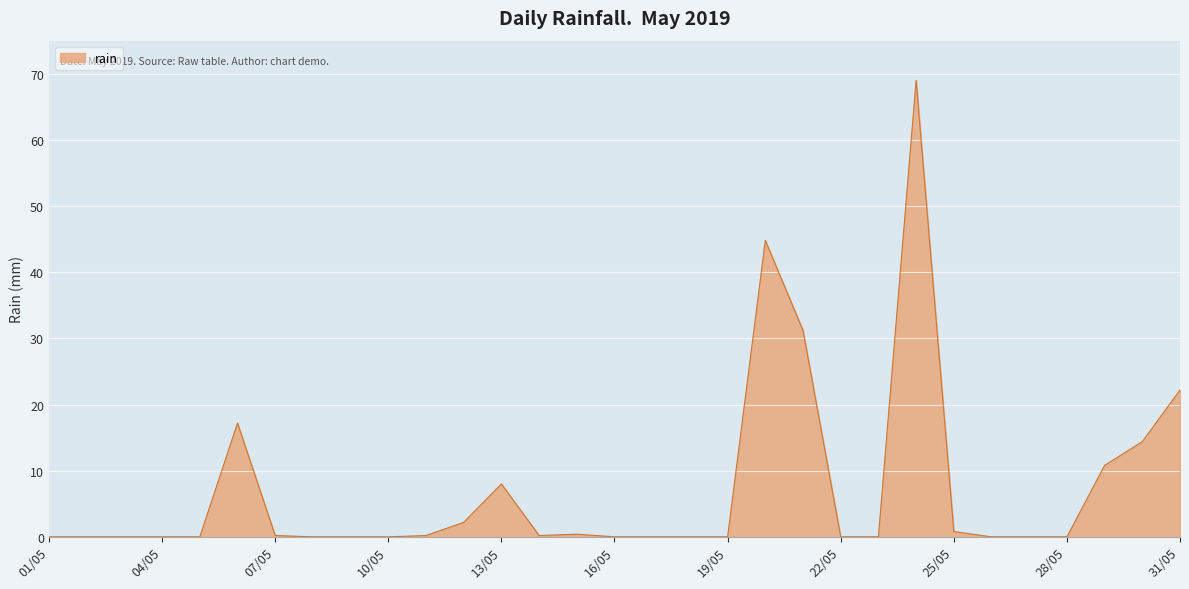

What is the difference between the maximum and minimum values?

69.0